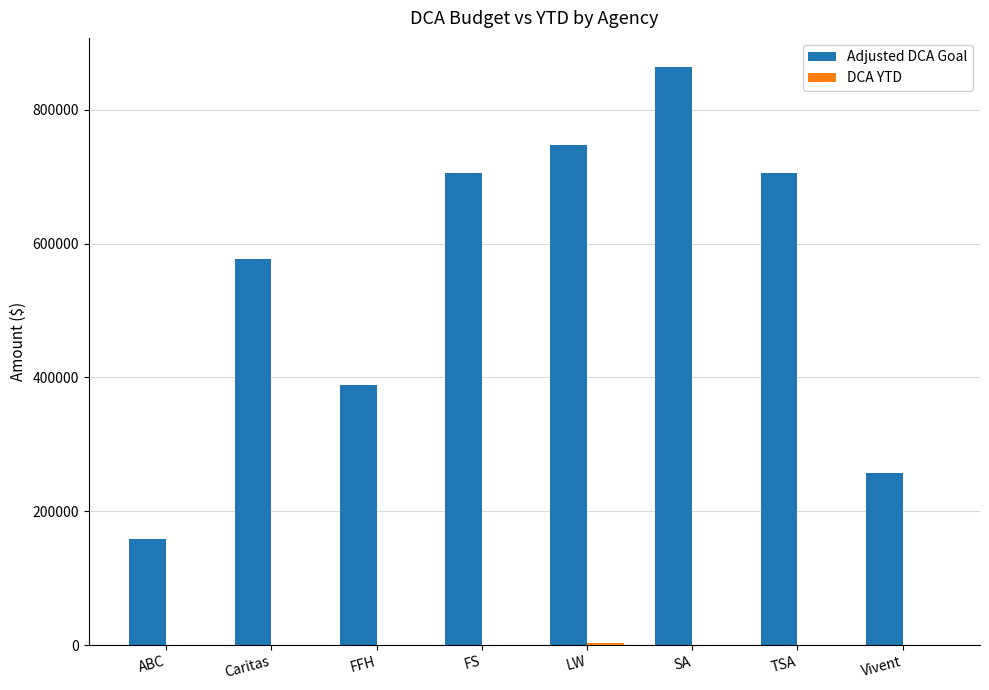

At which category is the sum across all series the highest?

SA